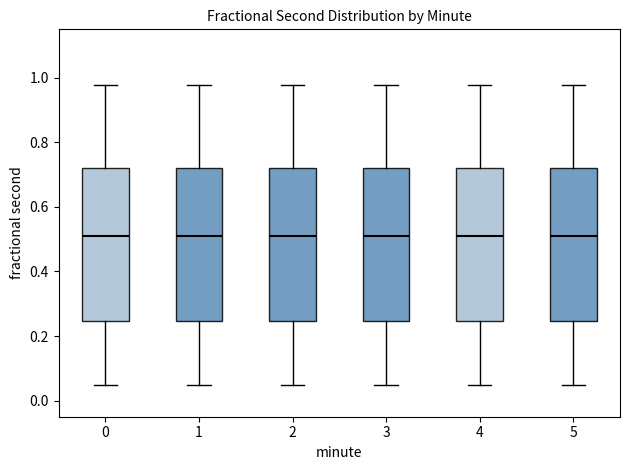

Reading left to right, transcribe this box plot: for each box, give where its median line is, the range the box spans, and where its two whiskers end, as read against the y-axis. The values are not printed on the chart, so give them approximately, as read against the axis.

0: median 0.50, box 0.24 to 0.72, whiskers 0.04 to 0.98
1: median 0.50, box 0.24 to 0.72, whiskers 0.04 to 0.98
2: median 0.50, box 0.24 to 0.72, whiskers 0.04 to 0.98
3: median 0.50, box 0.24 to 0.72, whiskers 0.04 to 0.98
4: median 0.50, box 0.24 to 0.72, whiskers 0.04 to 0.98
5: median 0.50, box 0.24 to 0.72, whiskers 0.04 to 0.98